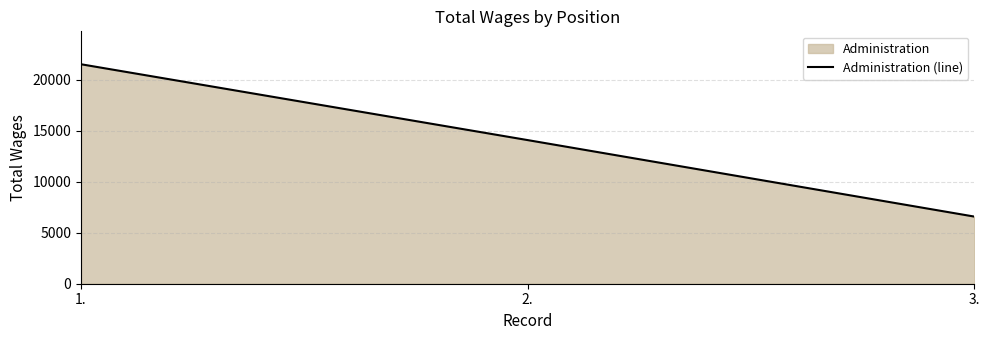

What is the maximum value shown in the chart?

21514